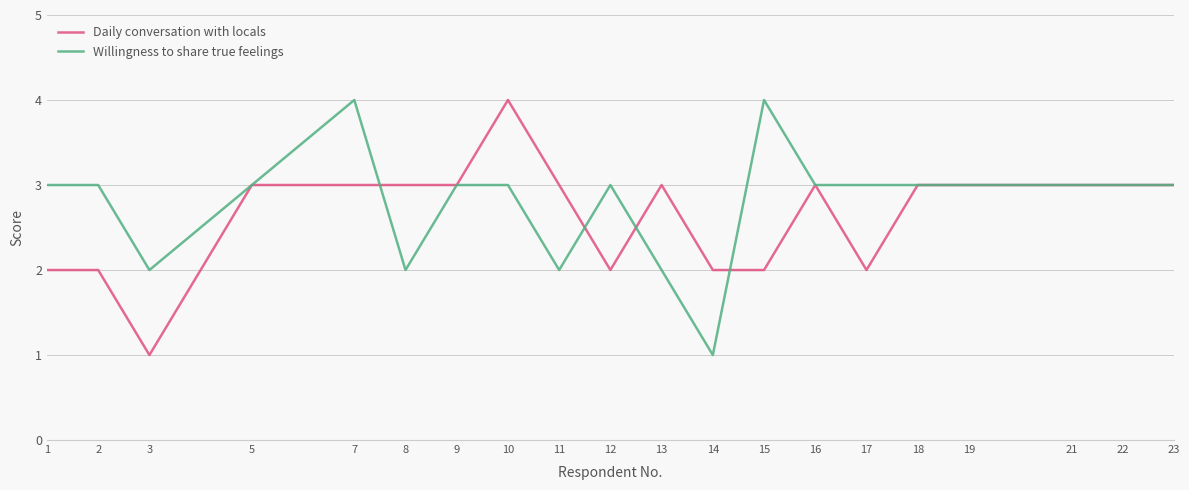

What is the difference between the highest and lowest values at 3?

1